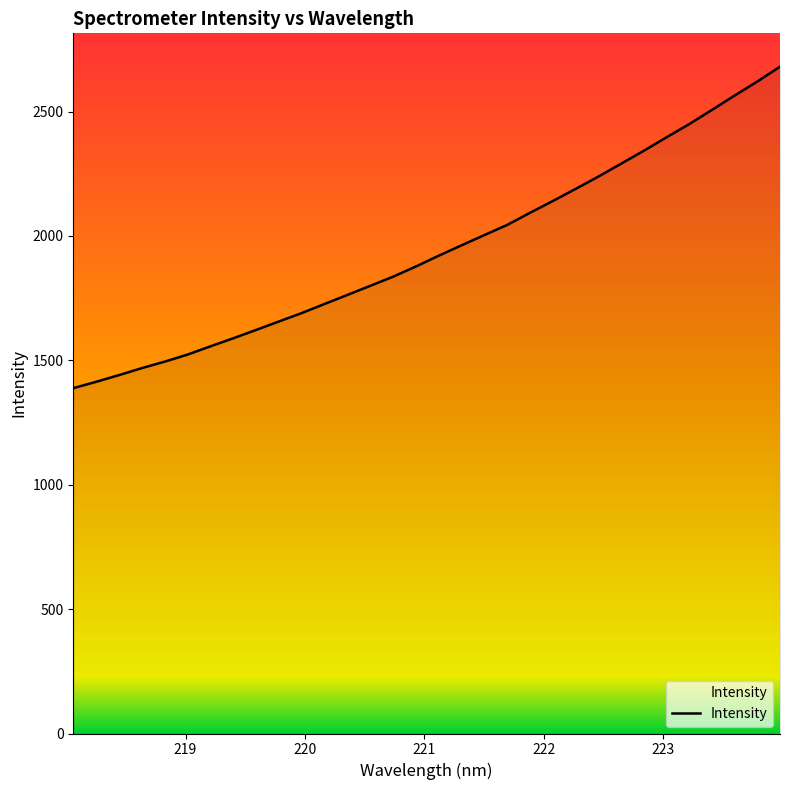

What is the smallest value displayed?

1388.3